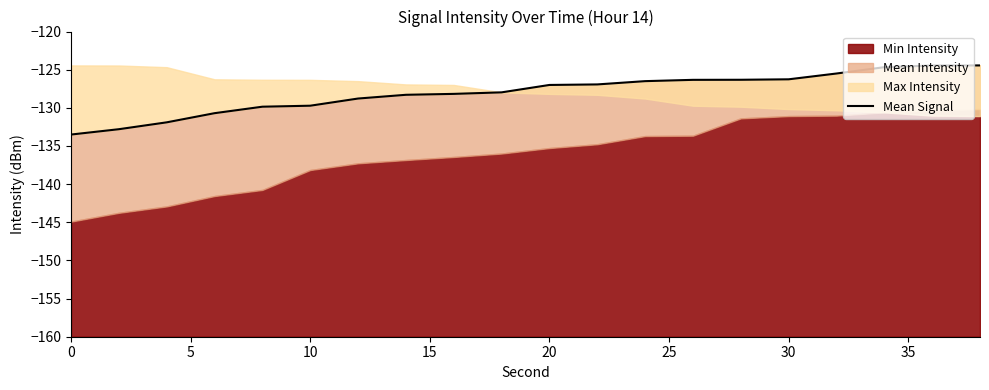

How many values exceed -127?

9